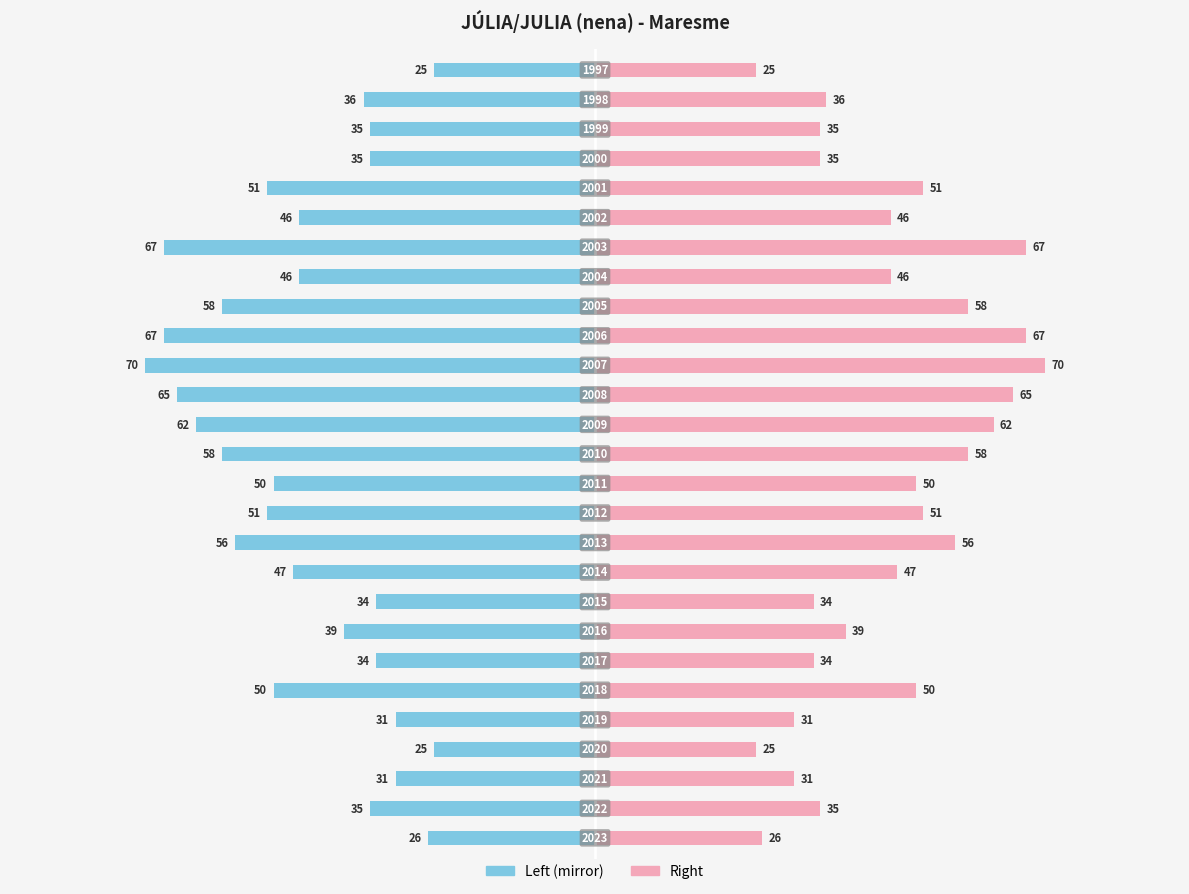

Between 12 and 26, which is larger?

26